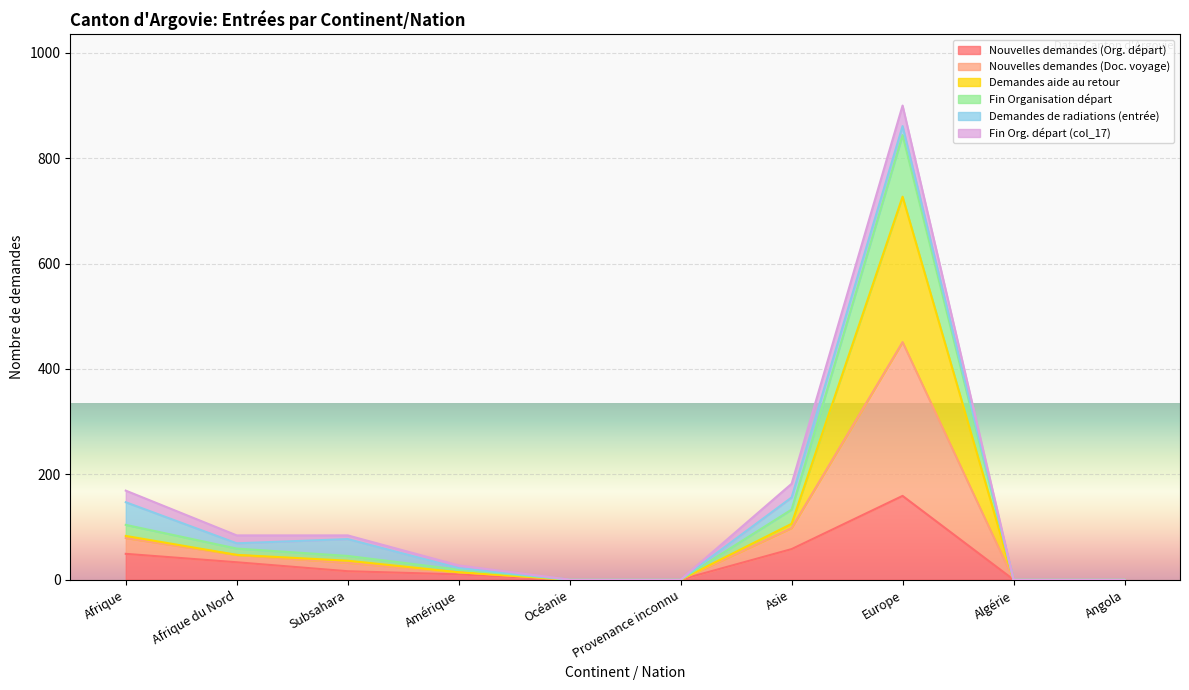

Is it true that Nouvelles demandes (Org. départ) equals 49 at Afrique?

True